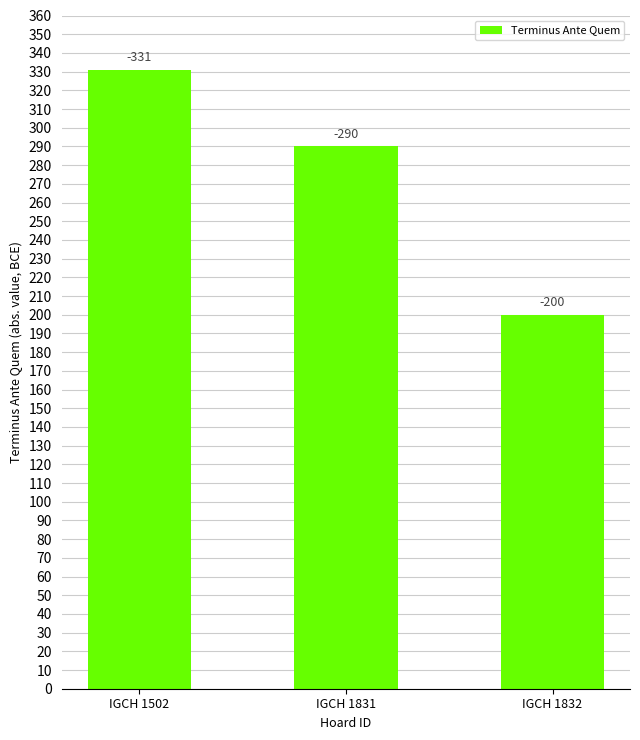

The chart shows a value of 440 at IGCH 1502. True or false?

False